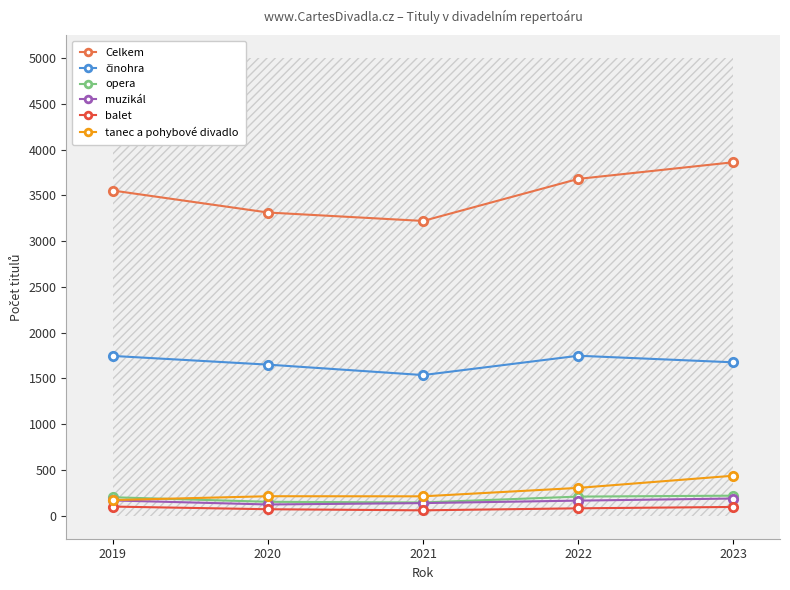

Is it true that opera equals 153 at 2020?

True